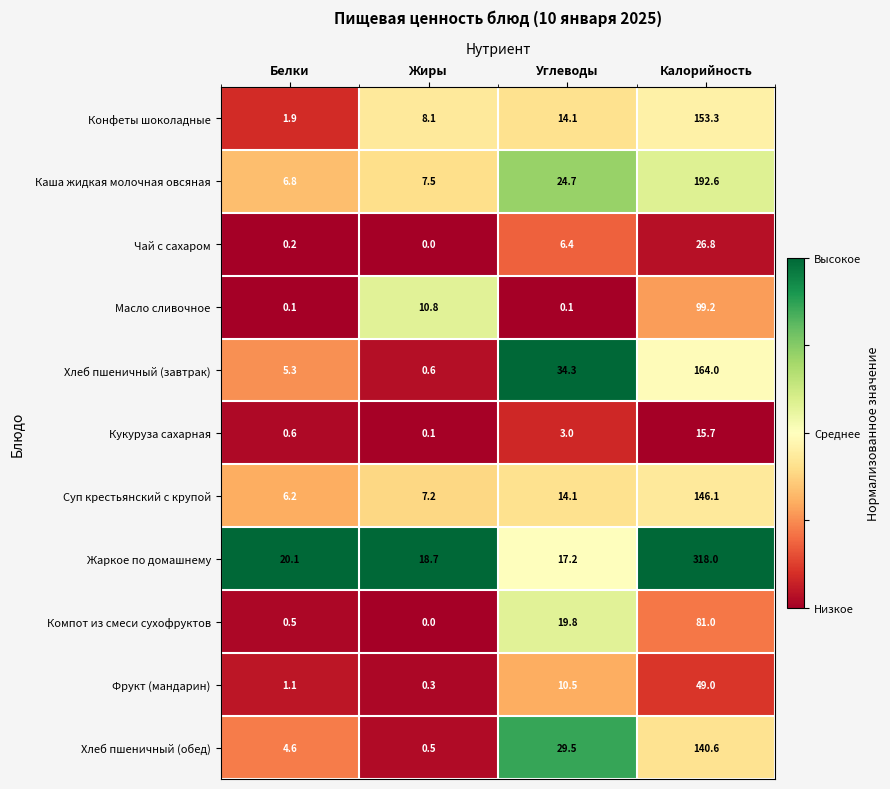

True or false: Конфеты шоколадные has a value of 153.3 at Калорийность.

True